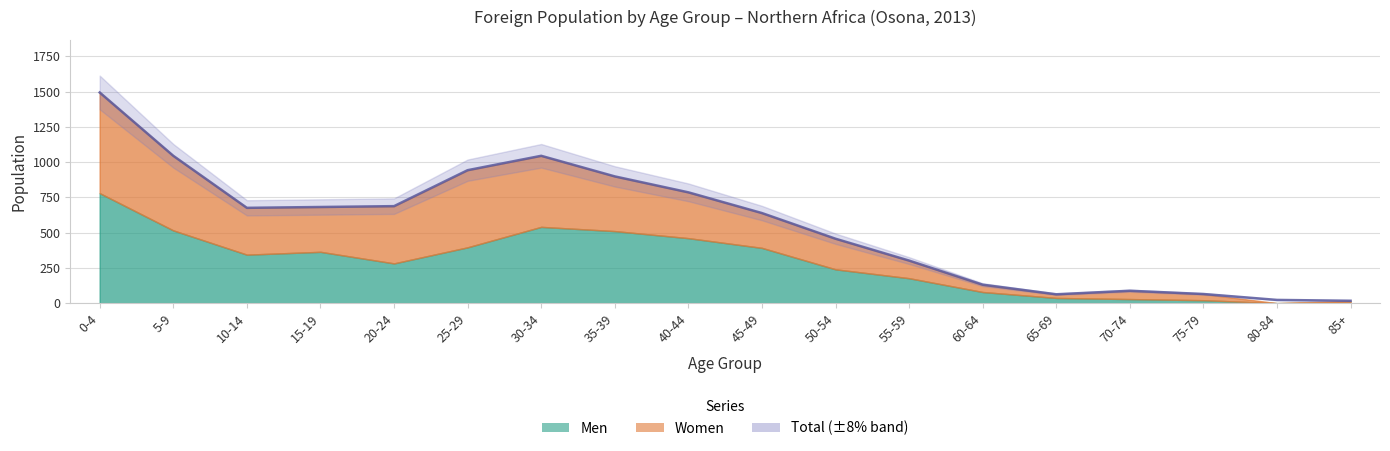

Where does the Total series first go above 676?

0-4